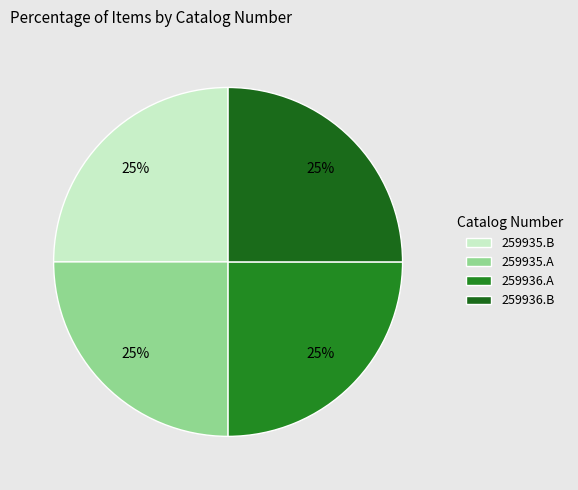

Does 259936.A represent more than half of the total?

No